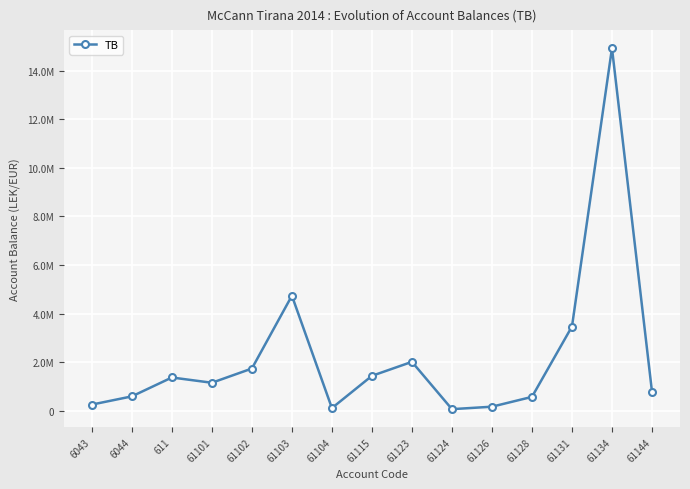

What is the difference between the values at 61101 and 6043?

898816.6